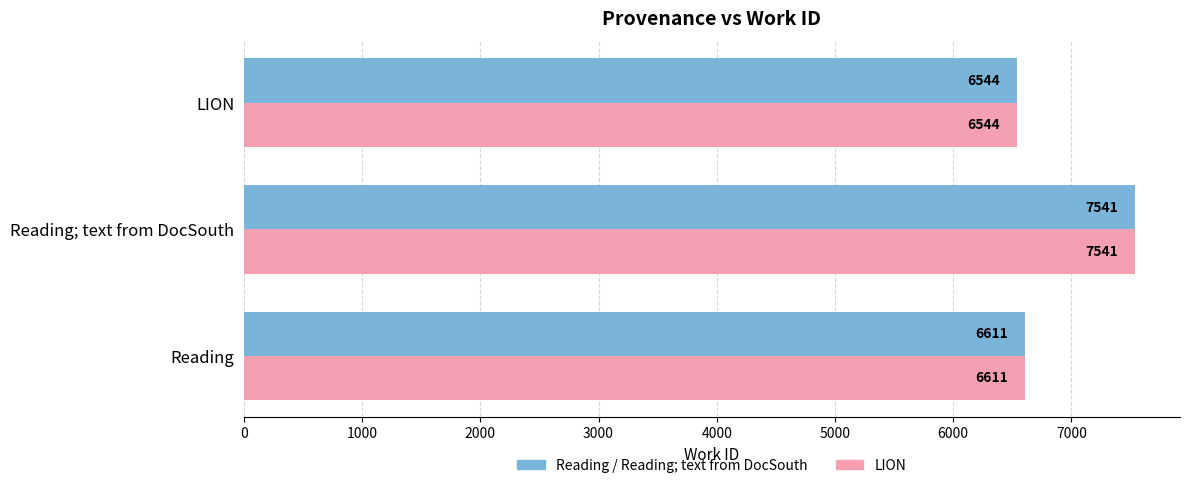

What is the maximum value shown in the chart?

7541.0